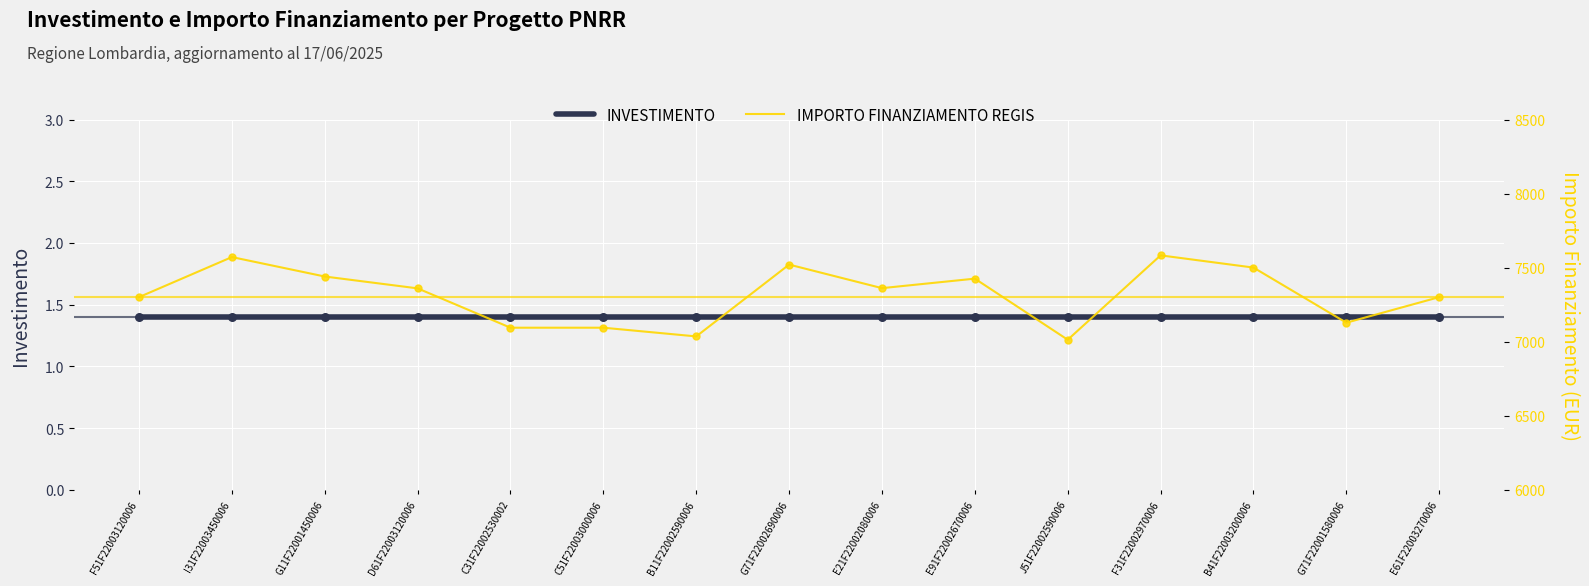

At how many categories does at least one series exceed 247?

15